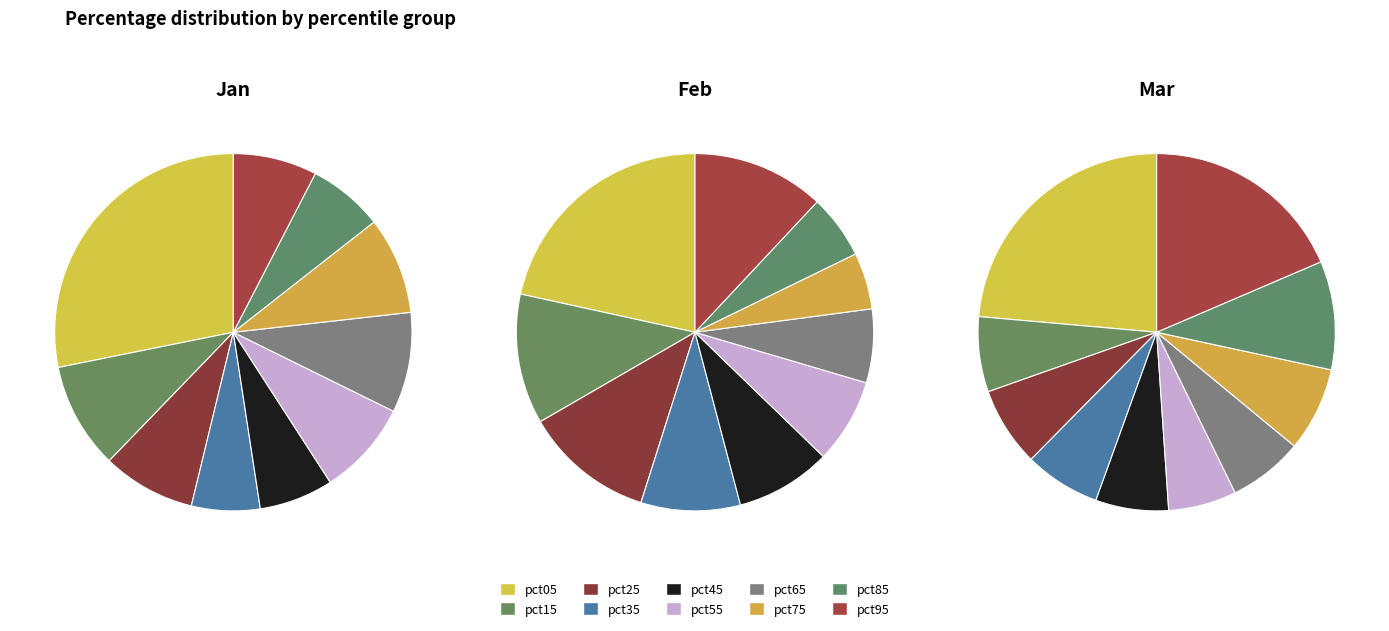

To the nearest percent, what percentage of the pie is pct75?

5%